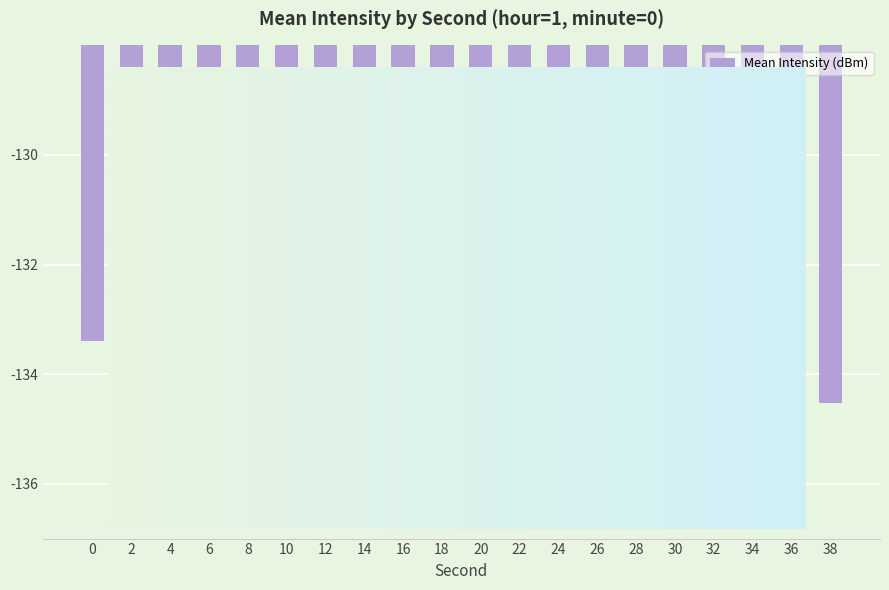

Is it true that the value at 18 is -45.8?

False